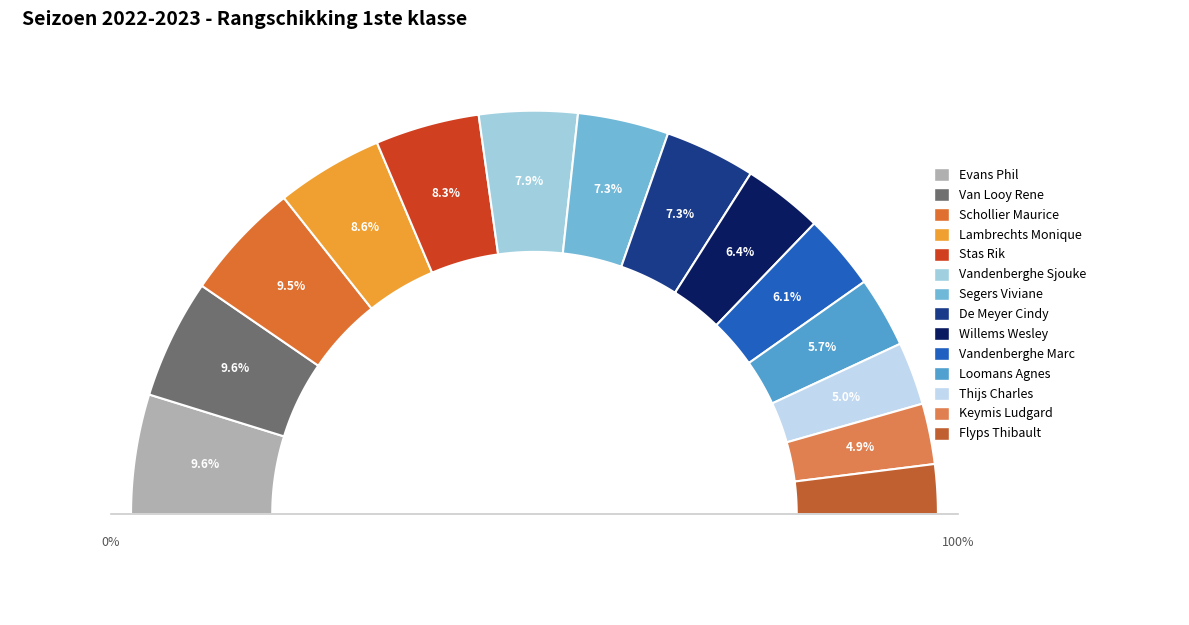

The Segers Viviane slice represents 1% of the pie. True or false?

False